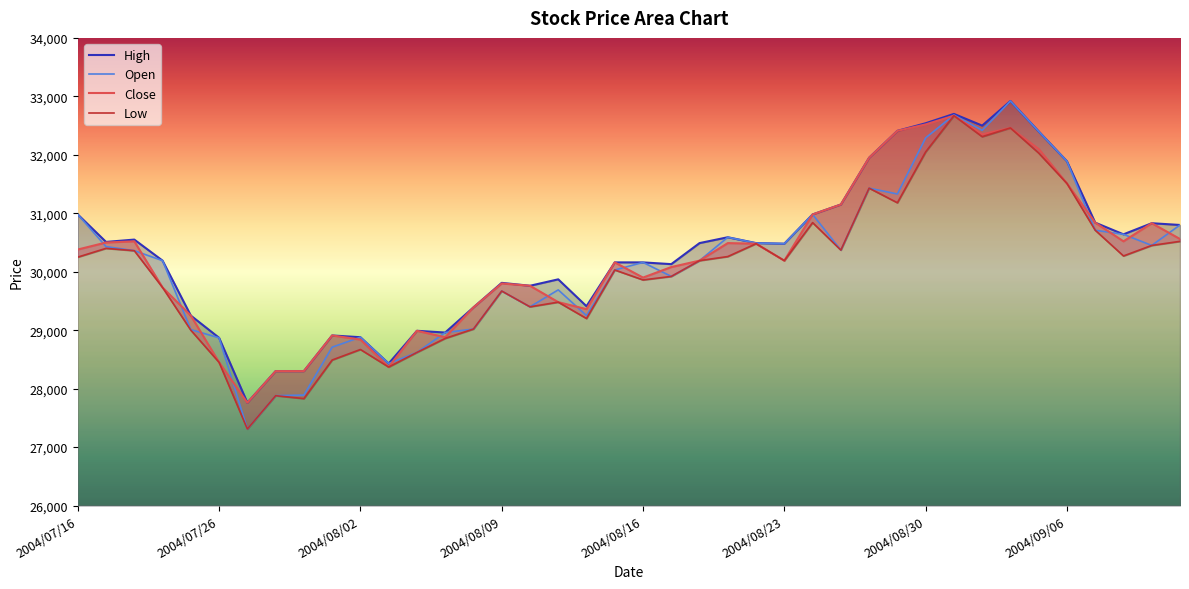

What is the value of the Open point at the 30th from the left?

31330